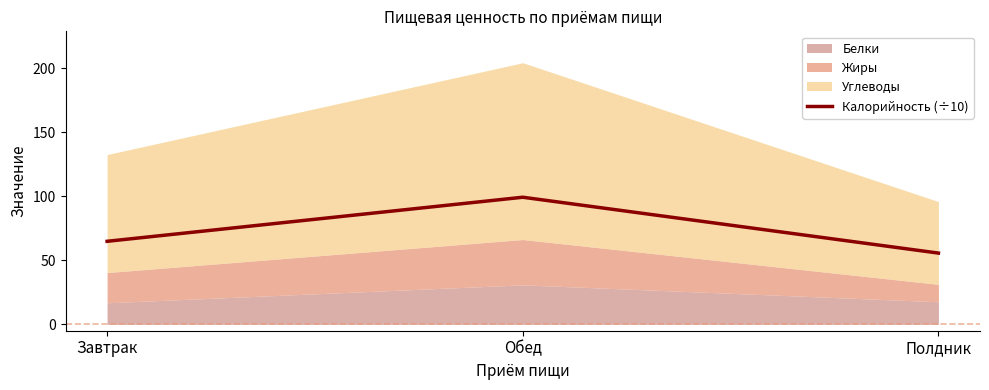

Approximately how many times larger is the value at Полдник compared to Завтрак?

0.9